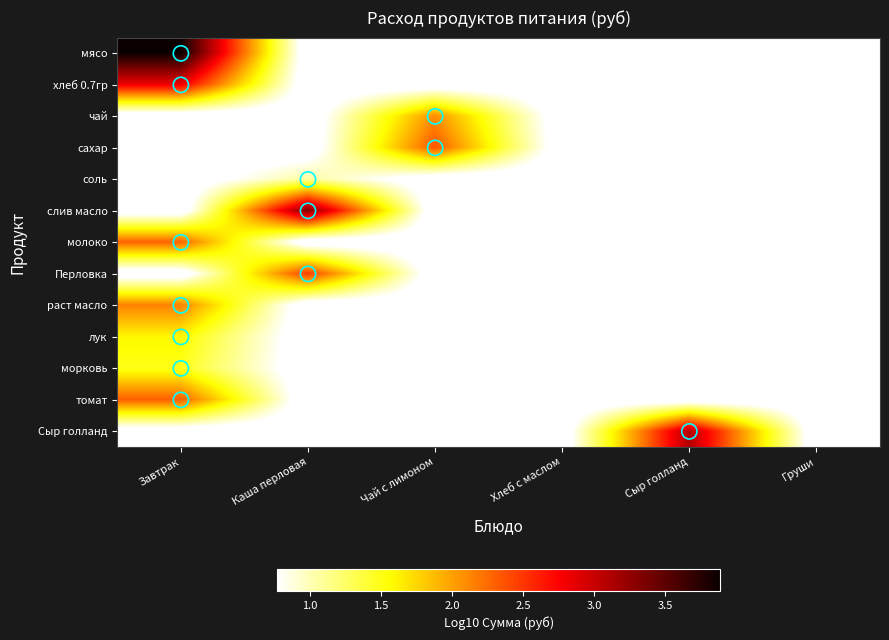

Reading left to right, transcribe all the data shown in this chart.

мясо: Завтрак=3.9	Каша перловая=0.6	Чай с лимоном=0.6	Хлеб с маслом=0.6	Сыр голланд=0.6	Груши=0.6
хлеб 0.7гр: Завтрак=2.8	Каша перловая=0.6	Чай с лимоном=0.6	Хлеб с маслом=0.6	Сыр голланд=0.6	Груши=0.6
чай: Завтрак=0.6	Каша перловая=0.6	Чай с лимоном=2.1	Хлеб с маслом=0.6	Сыр голланд=0.6	Груши=0.6
сахар: Завтрак=0.6	Каша перловая=0.6	Чай с лимоном=2.4	Хлеб с маслом=0.6	Сыр голланд=0.6	Груши=0.6
соль: Завтрак=0.6	Каша перловая=1.1	Чай с лимоном=0.6	Хлеб с маслом=0.6	Сыр голланд=0.6	Груши=0.6
слив масло: Завтрак=0.6	Каша перловая=3.3	Чай с лимоном=0.6	Хлеб с маслом=0.6	Сыр голланд=0.6	Груши=0.6
молоко: Завтрак=2.3	Каша перловая=0.6	Чай с лимоном=0.6	Хлеб с маслом=0.6	Сыр голланд=0.6	Груши=0.6
Перловка: Завтрак=0.6	Каша перловая=2.5	Чай с лимоном=0.6	Хлеб с маслом=0.6	Сыр голланд=0.6	Груши=0.6
раст масло: Завтрак=2.1	Каша перловая=0.6	Чай с лимоном=0.6	Хлеб с маслом=0.6	Сыр голланд=0.6	Груши=0.6
лук: Завтрак=1.6	Каша перловая=0.6	Чай с лимоном=0.6	Хлеб с маслом=0.6	Сыр голланд=0.6	Груши=0.6
морковь: Завтрак=1.5	Каша перловая=0.6	Чай с лимоном=0.6	Хлеб с маслом=0.6	Сыр голланд=0.6	Груши=0.6
томат: Завтрак=2.3	Каша перловая=0.6	Чай с лимоном=0.6	Хлеб с маслом=0.6	Сыр голланд=0.6	Груши=0.6
Сыр голланд: Завтрак=0.6	Каша перловая=0.6	Чай с лимоном=0.6	Хлеб с маслом=0.6	Сыр голланд=3.1	Груши=0.6